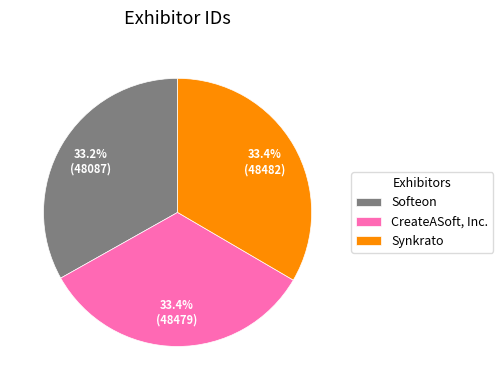

Is the sum of CreateASoft, Inc. and Softeon greater than half?

Yes